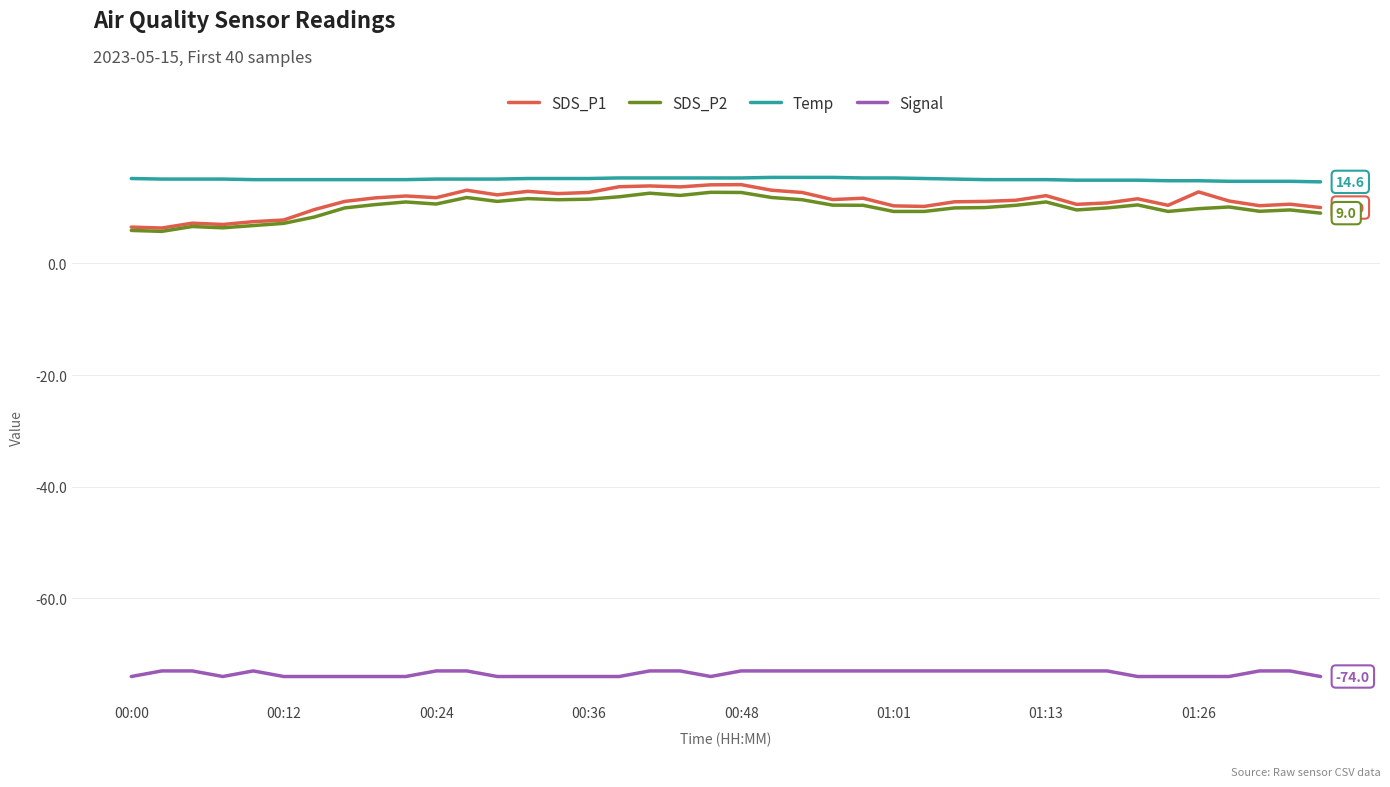

How many series are shown in this chart?

4